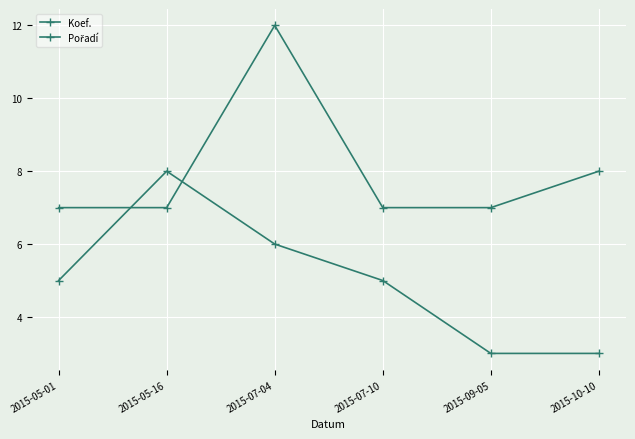

Which series has the largest total across all categories?

Koef.